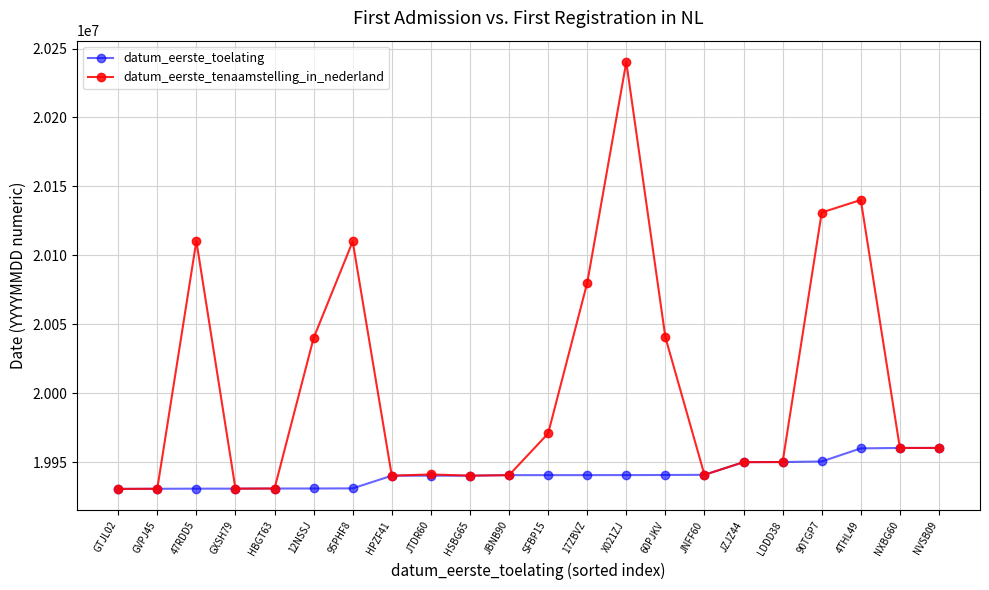

The value of datum_eerste_toelating at JZJZ44 is 35505125. True or false?

False